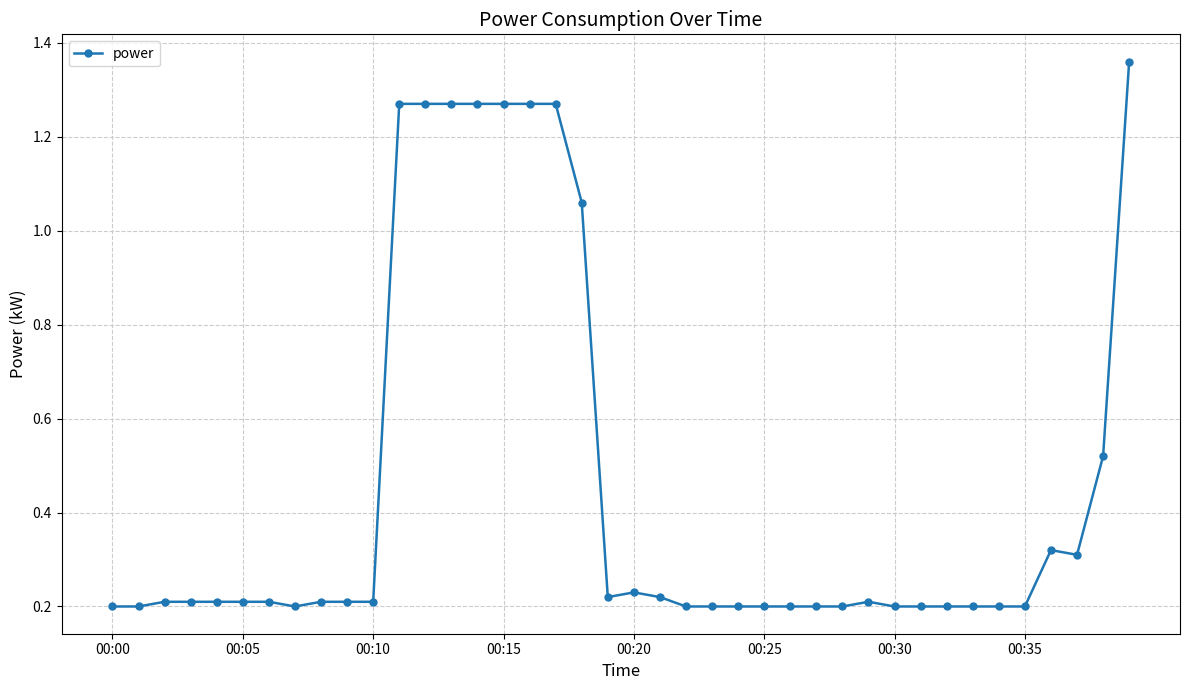

What is the sum of all values?

18.2